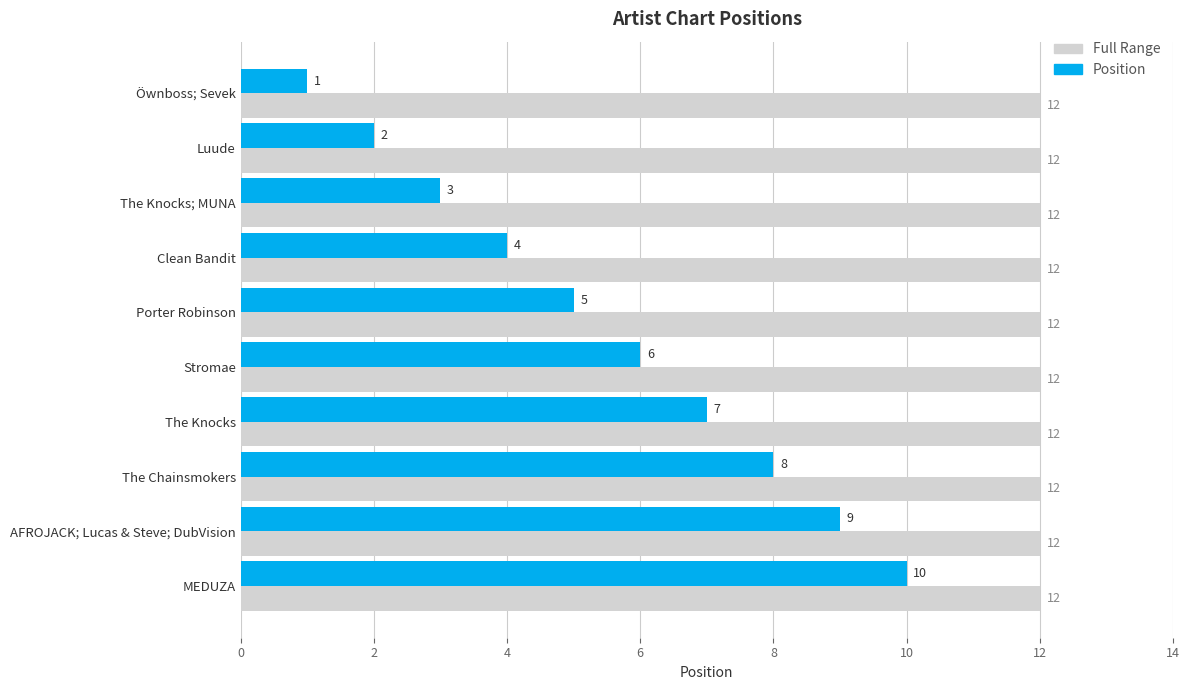

At which category is the sum across all series the highest?

MEDUZA